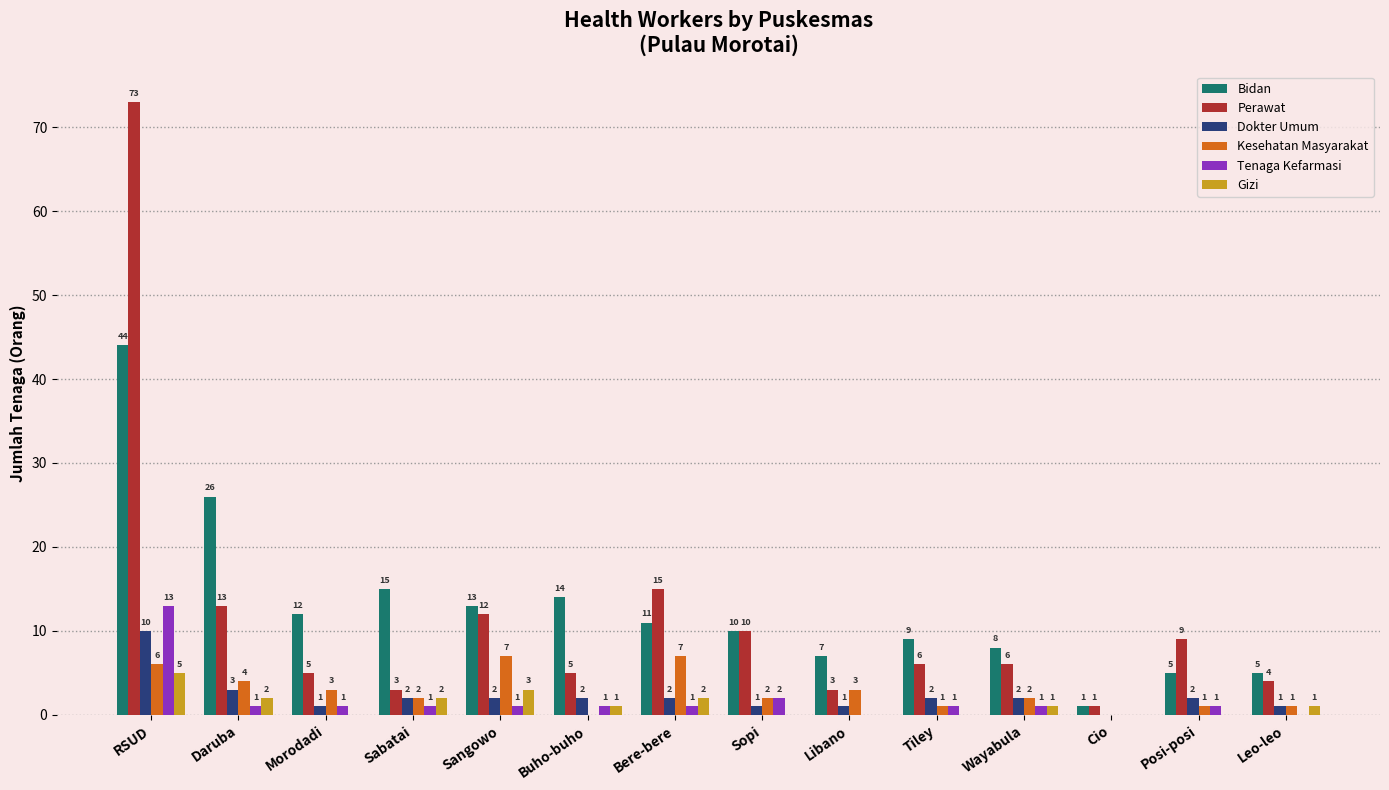

Between Buho-buho and Bere-bere, which series saw the biggest shift?

Perawat